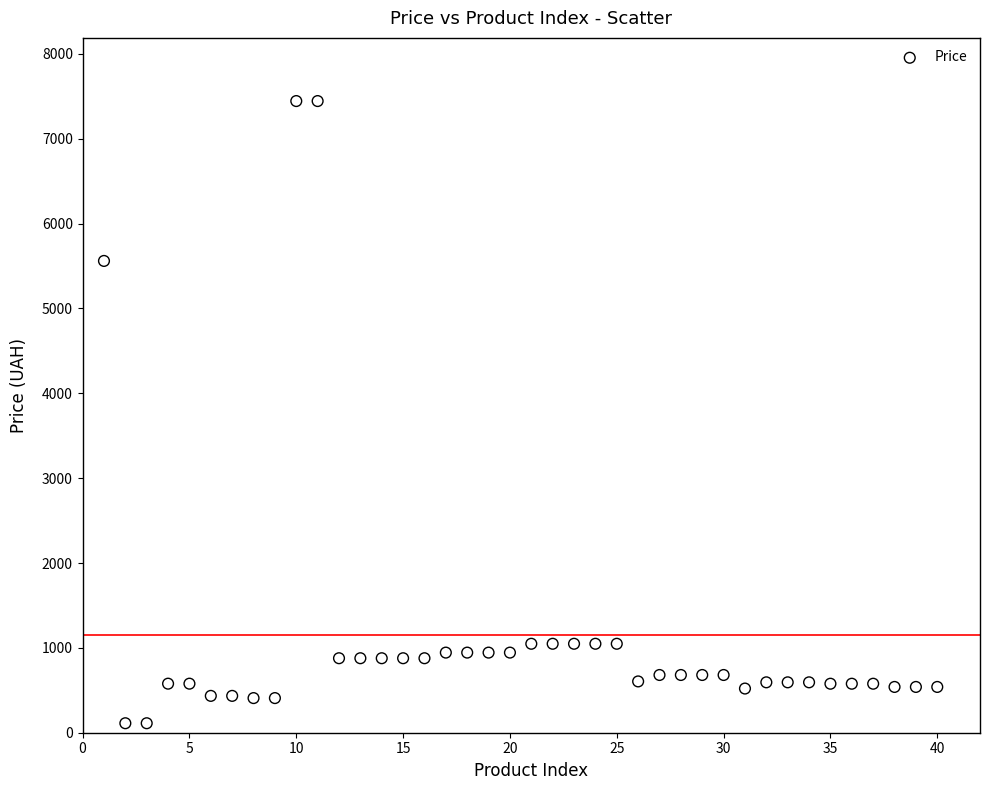

What is the range of X values (max minus min)?

39.0